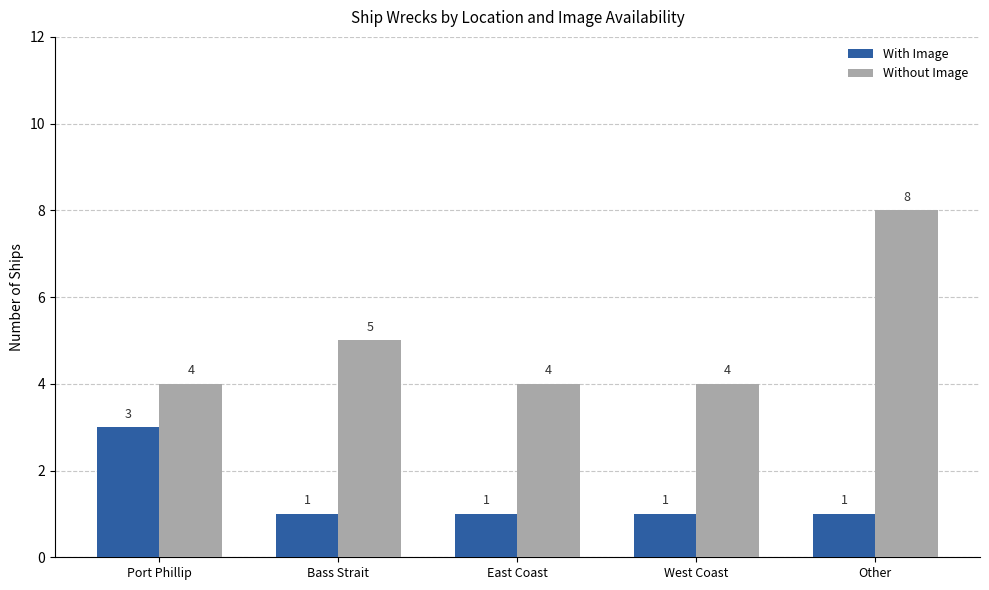

How many values in the With Image series exceed 1?

1